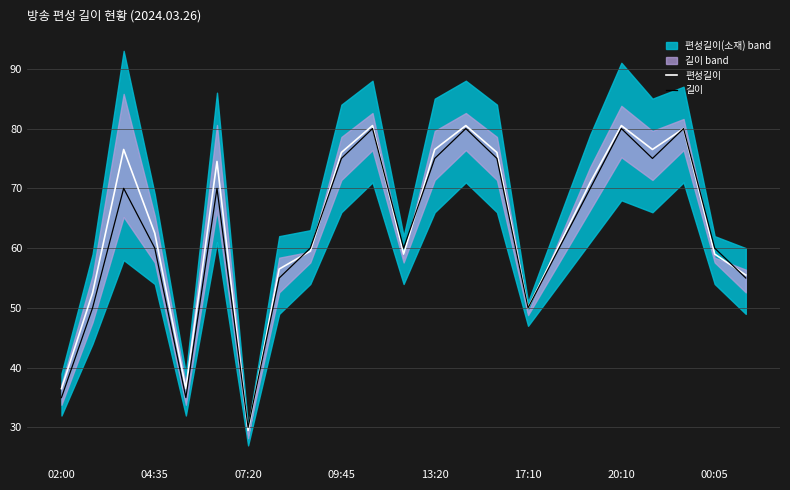

Is this an area chart (filled region under the line)?

No